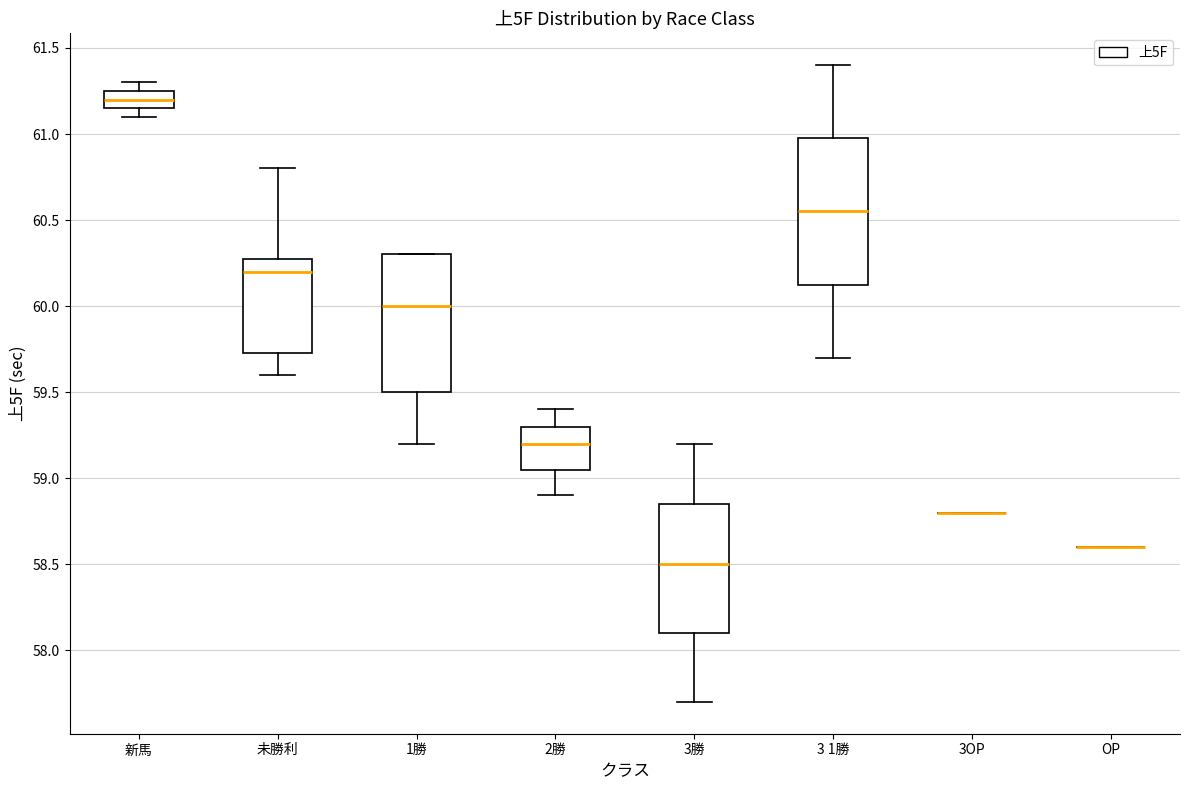

Comparing the boxes themselves (not the whiskers), which one is the tallest?

3 1勝